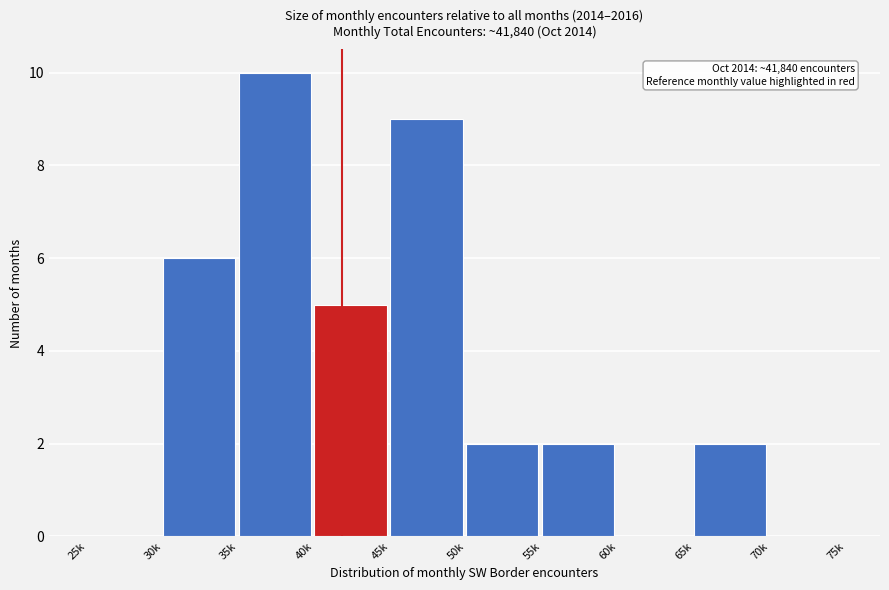

Reading left to right, what are all the values shown in this chart?

25k=0	30k=6	35k=10	40k=5	45k=9	50k=2	55k=2	60k=0	65k=2	70k=0